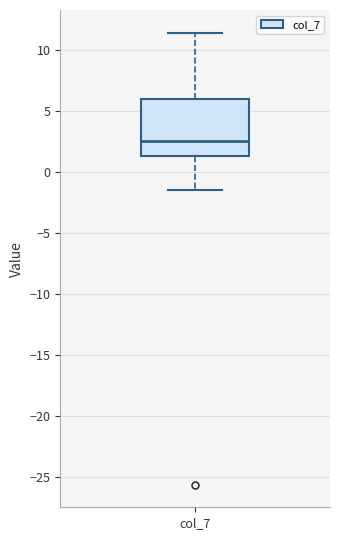

Transcribe this box plot: give where the median line is, the range the box spans, and where the two whiskers end, as read against the y-axis. The values are not printed on the chart, so give them approximately, as read against the axis.

median 2.5, box 1.5 to 6.0, whiskers -1.5 to 11.5